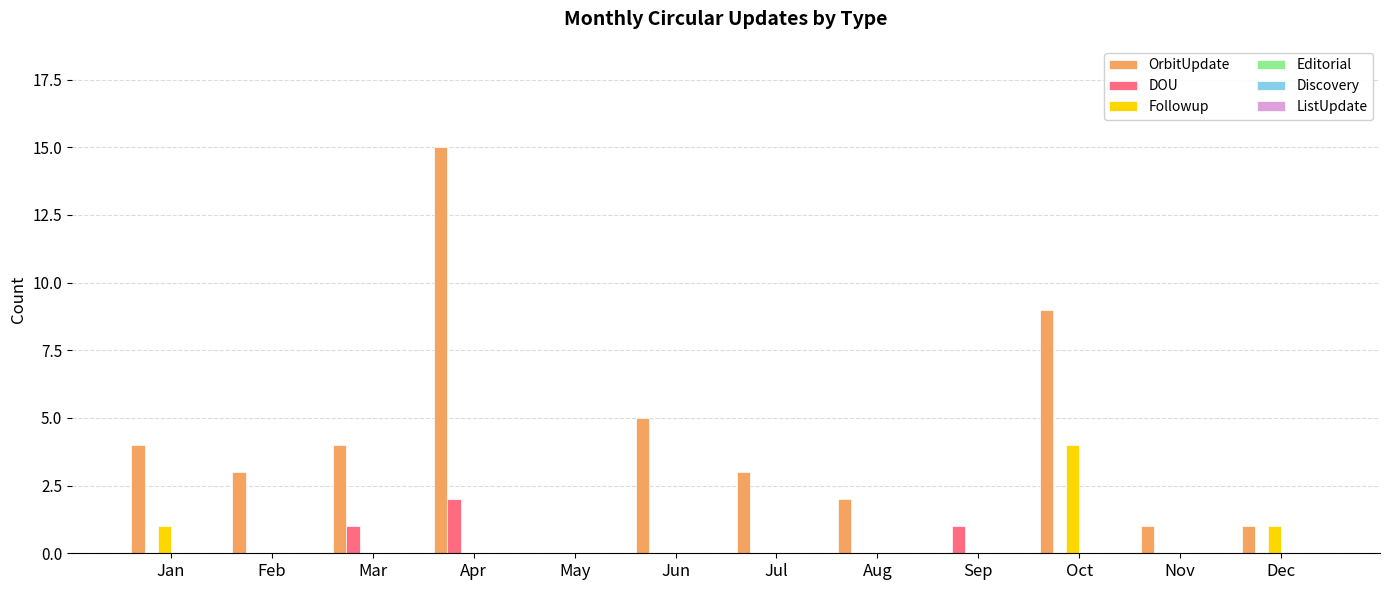

Which series has the widest spread of values?

OrbitUpdate